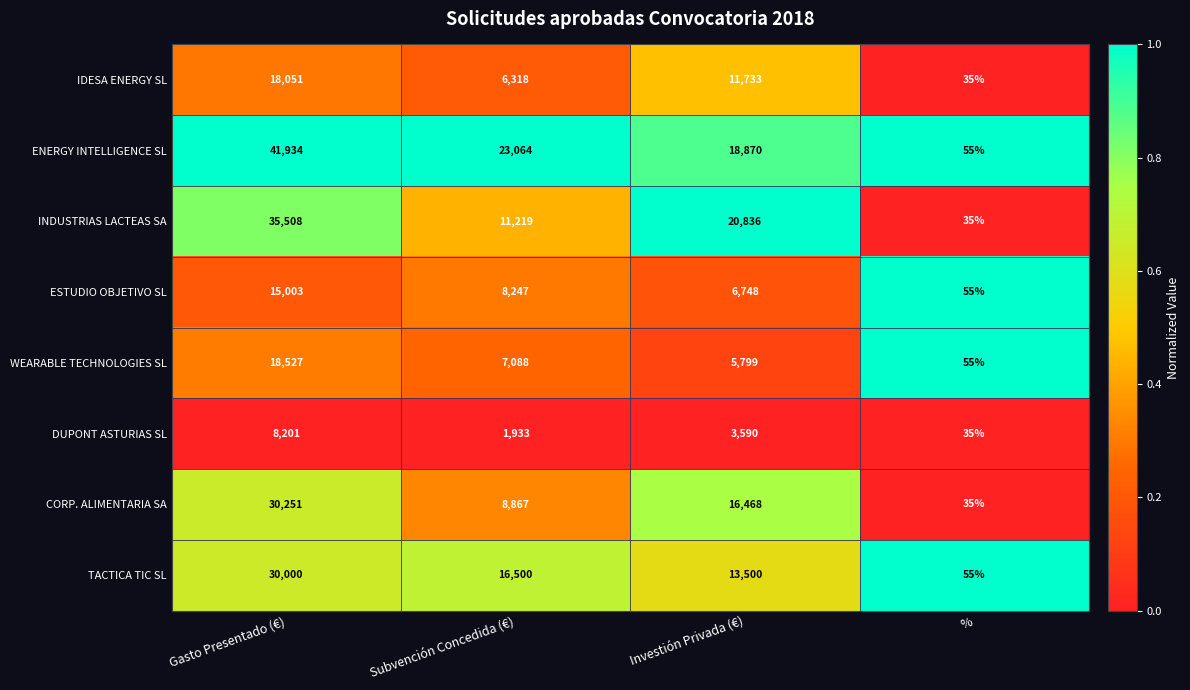

What is the spread (max minus min) of values at Subvención Concedida (€)?

21131